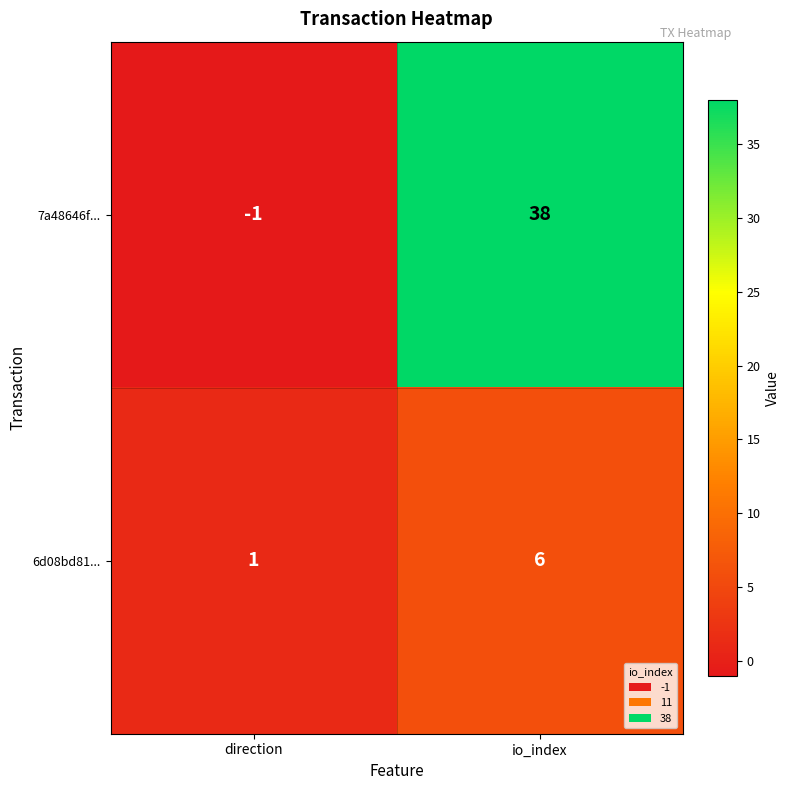

List the series in order of their overall mean, highest first.

7a48646f..., 6d08bd81...